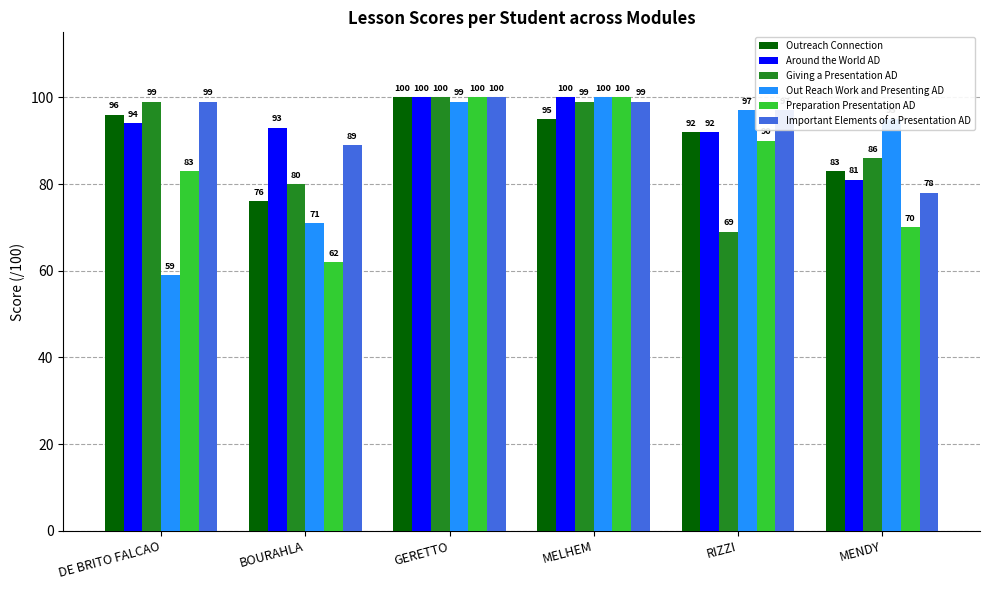

Which category has the lowest value in the Around the World AD series?

MENDY